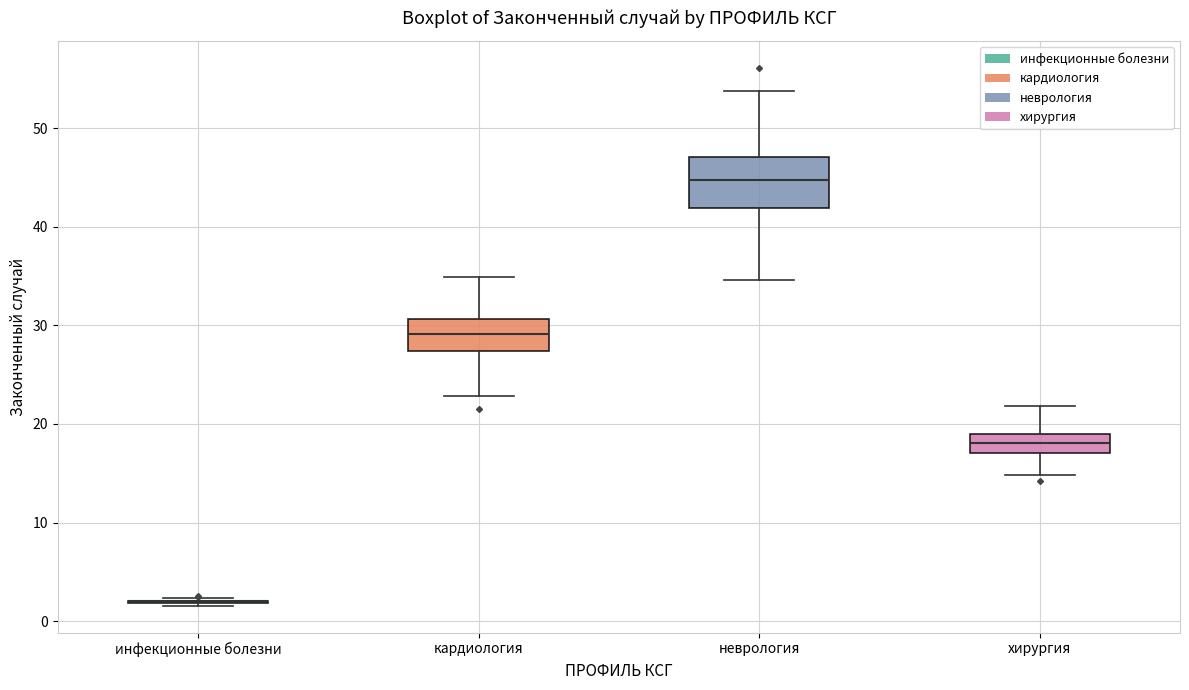

Reading left to right, transcribe this box plot: for each box, give where its median line is, the range the box spans, and where its two whiskers end, as read against the y-axis. The values are not printed on the chart, so give them approximately, as read against the axis.

инфекционные болезни: box collapsed to a line at 2, whiskers 2 to 2
кардиология: median 29, box 27 to 31, whiskers 23 to 35
неврология: median 45, box 42 to 47, whiskers 35 to 54
хирургия: median 18, box 17 to 19, whiskers 15 to 22